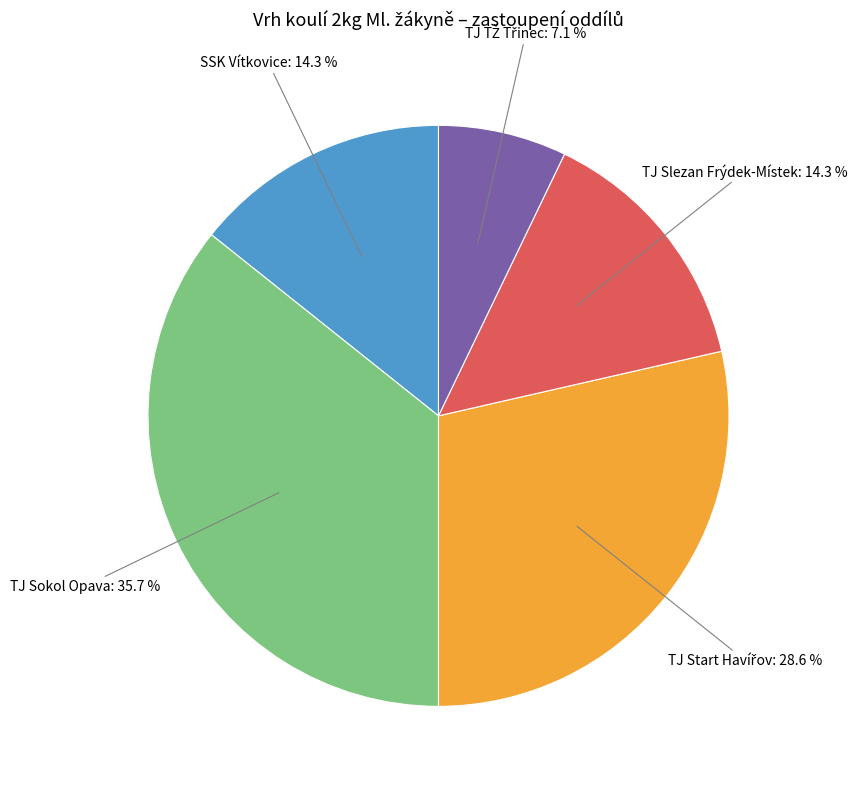

Does any single category account for the majority?

No